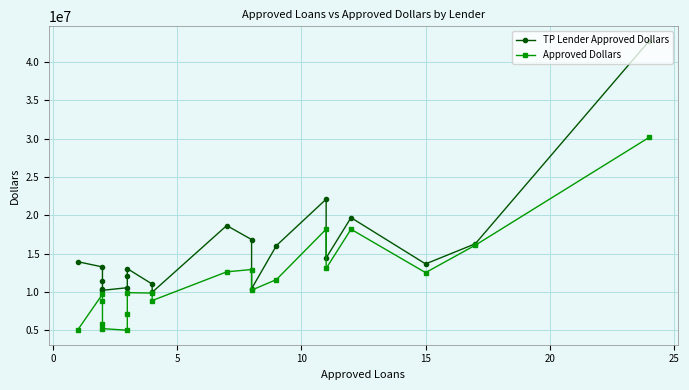

What is the greatest value displayed?

42777191.0